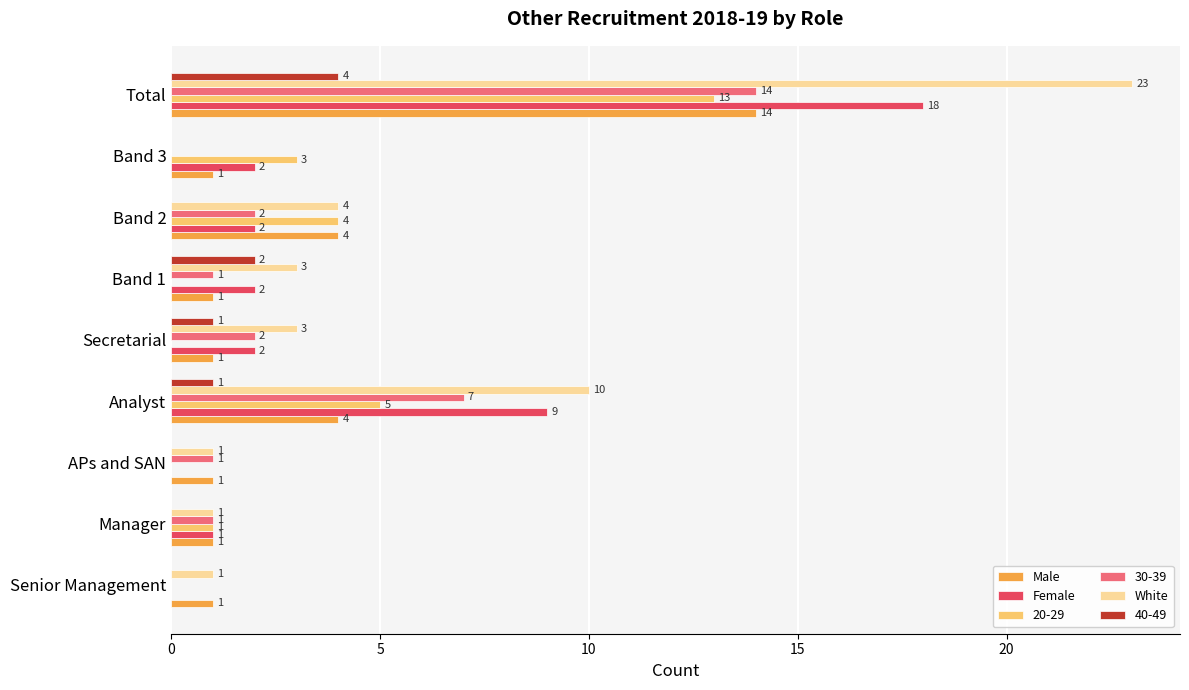

Which series has the largest total across all categories?

White